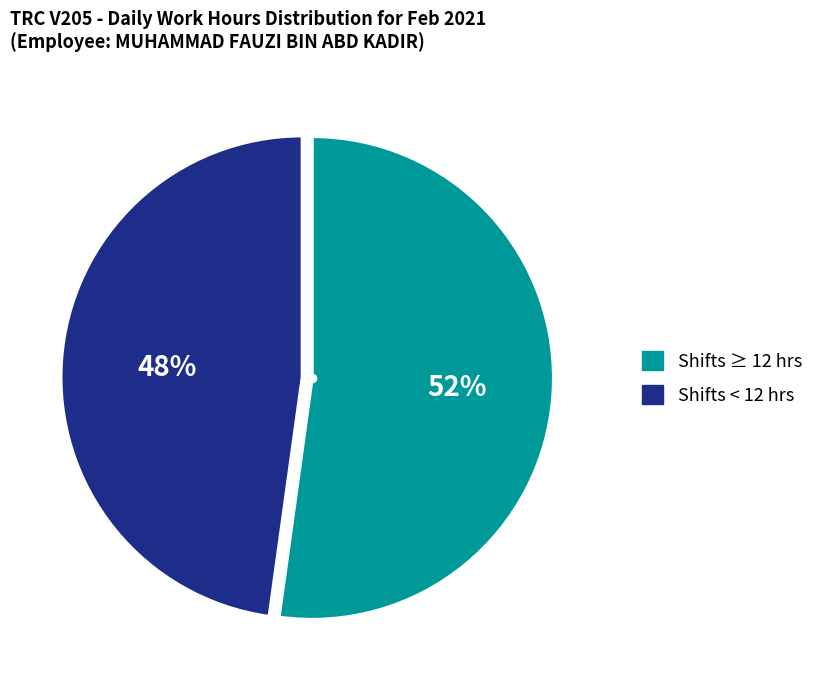

Does any single category account for the majority?

Yes